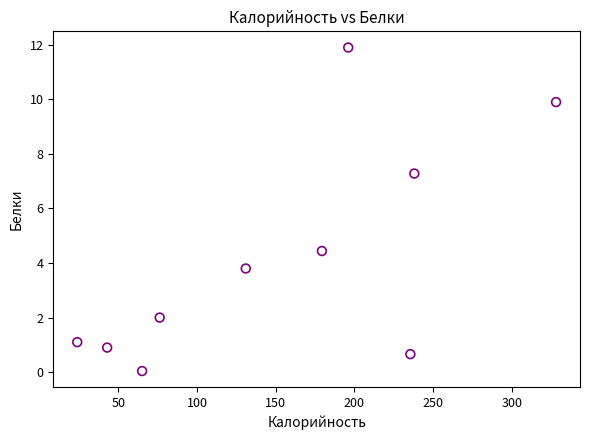

What Y value in the scatter plot is closest to 5?

4.4